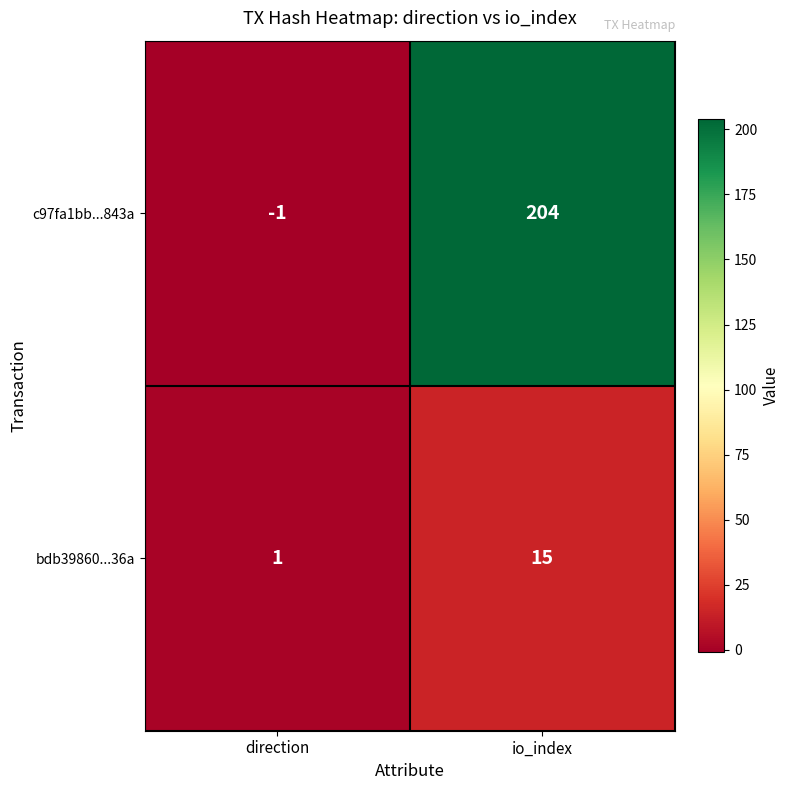

What is the spread (max minus min) of values at io_index?

189